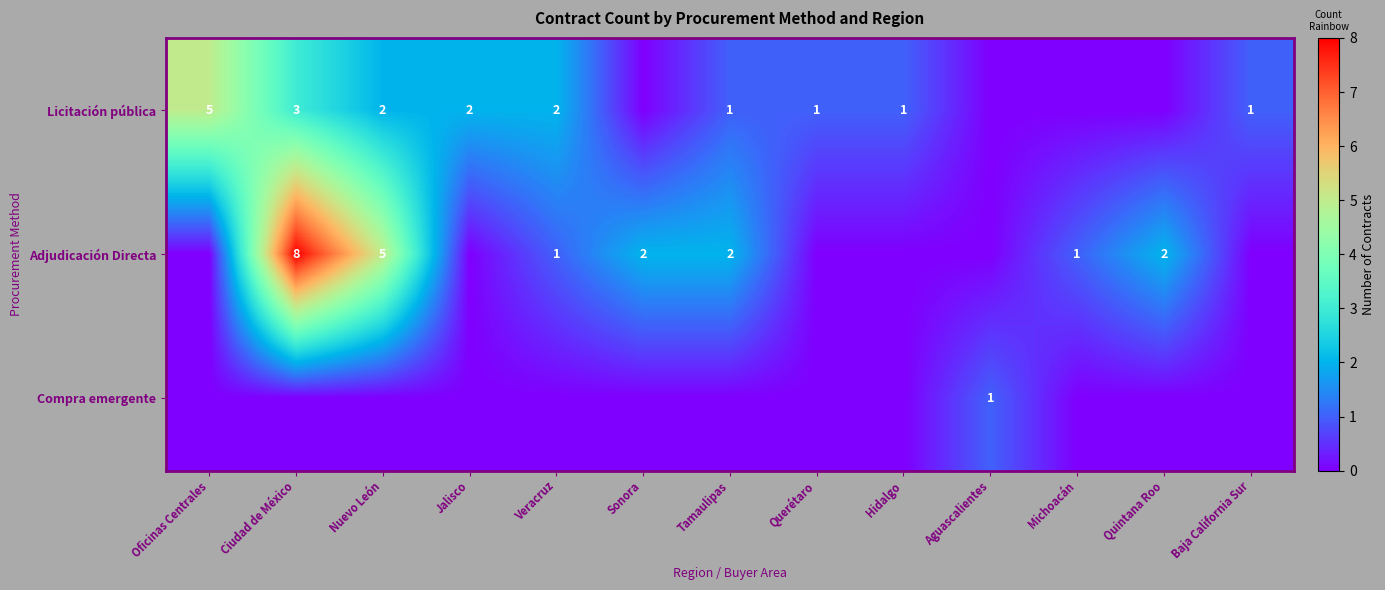

The Licitación pública series shows 0 at Querétaro. True or false?

False